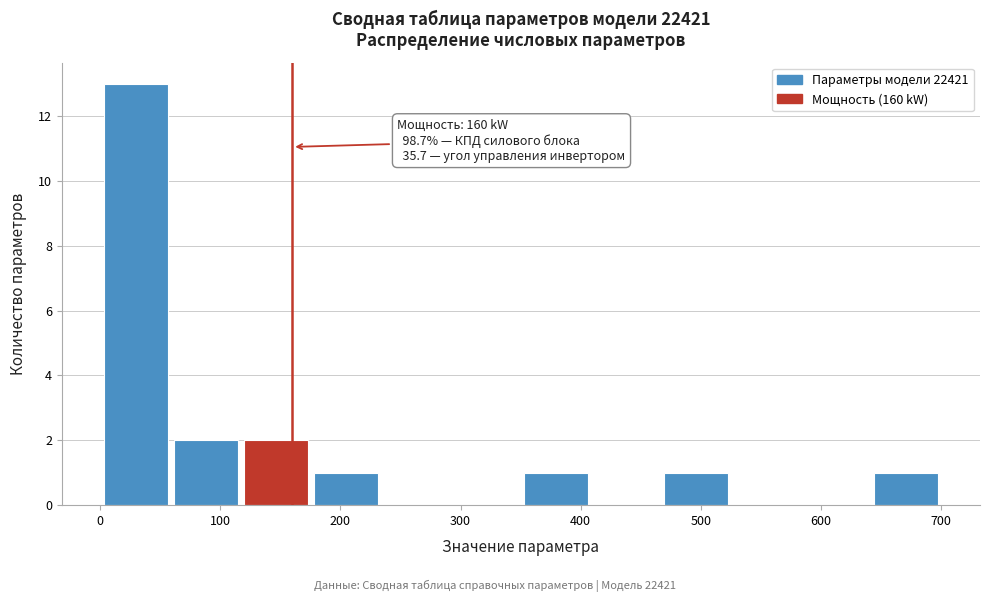

Over which range of the x-axis is the bar tallest?

0 to 60